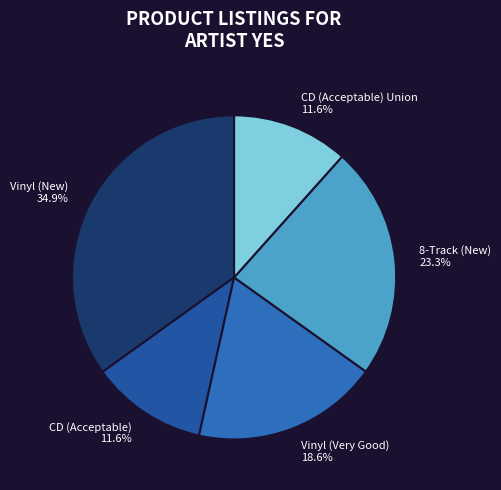

Which has a higher value, Vinyl (Very Good) 18.6% or CD (Acceptable) Union 11.6%?

Vinyl (Very Good) 18.6%